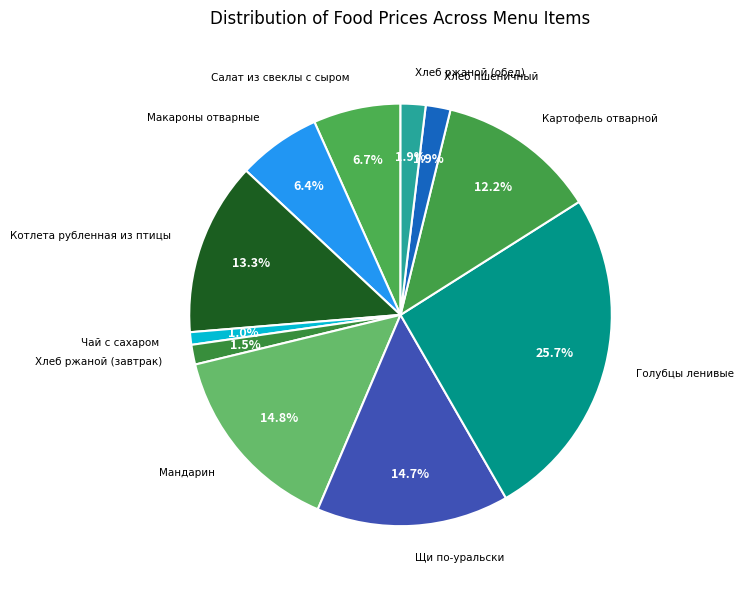

How many slices are in this pie chart?

11